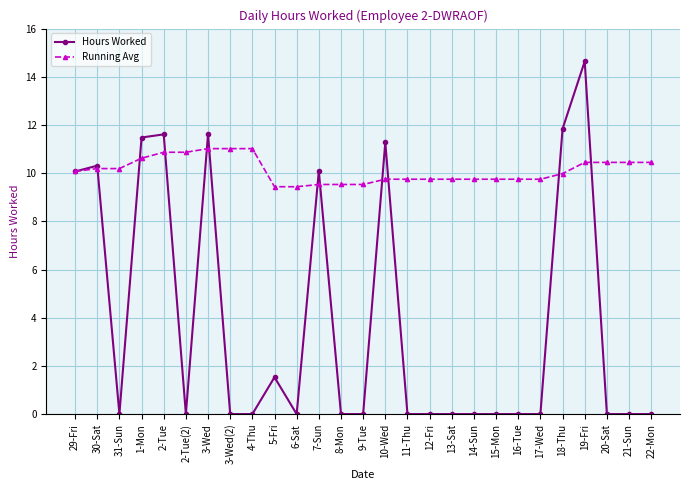

What is the label of the 26th point from the right?

30-Sat